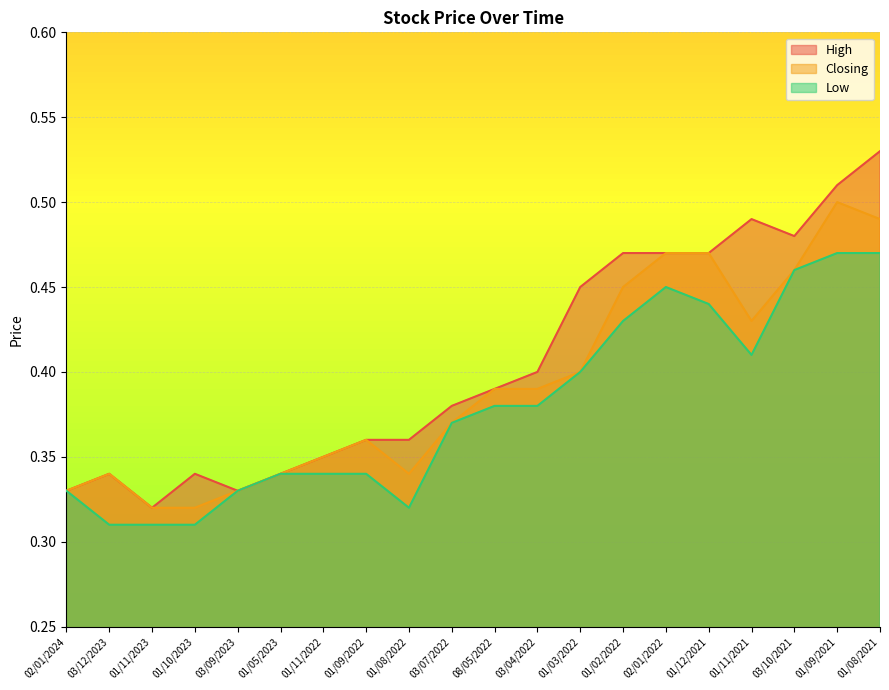

What are all the series names shown in the legend?

High, Closing, Low